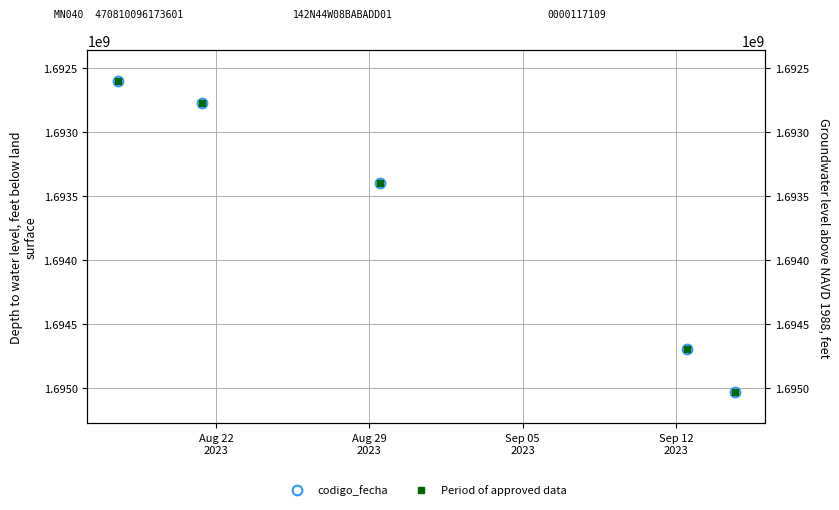

What is the smallest value displayed?

1692605428